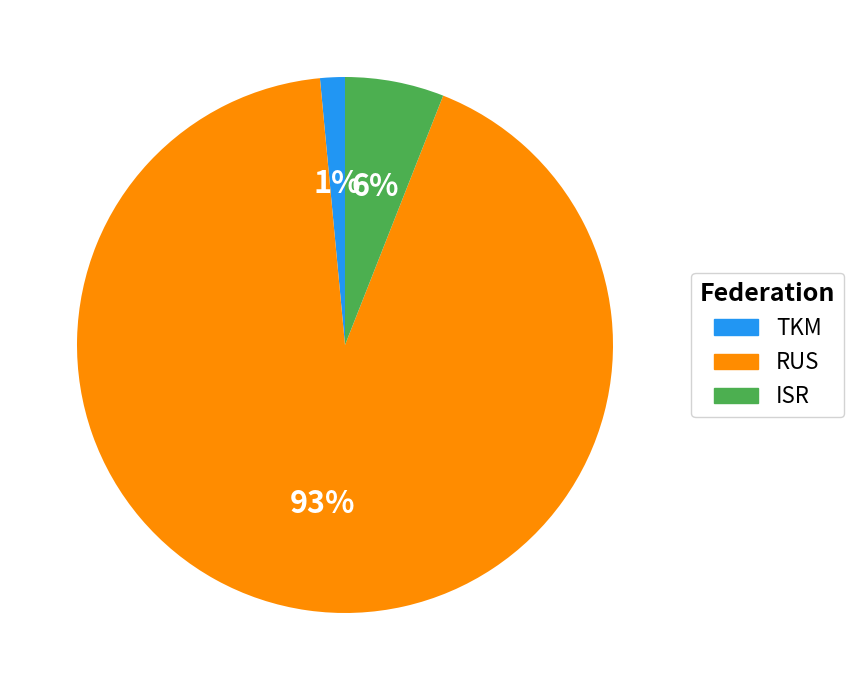

To the nearest percent, what is the combined percentage of RUS and ISR?

99%